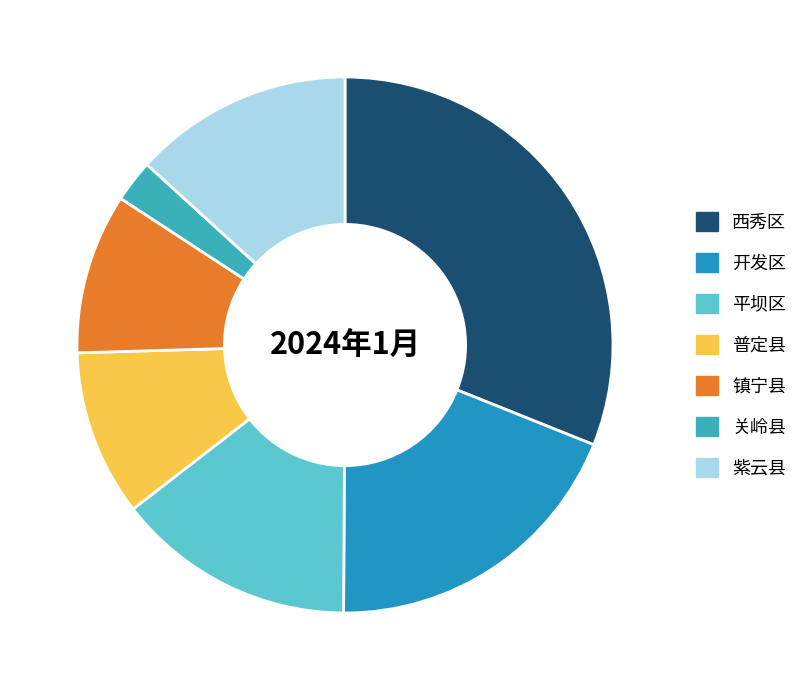

What percentage is NOT represented by 平坝区?

85.6%